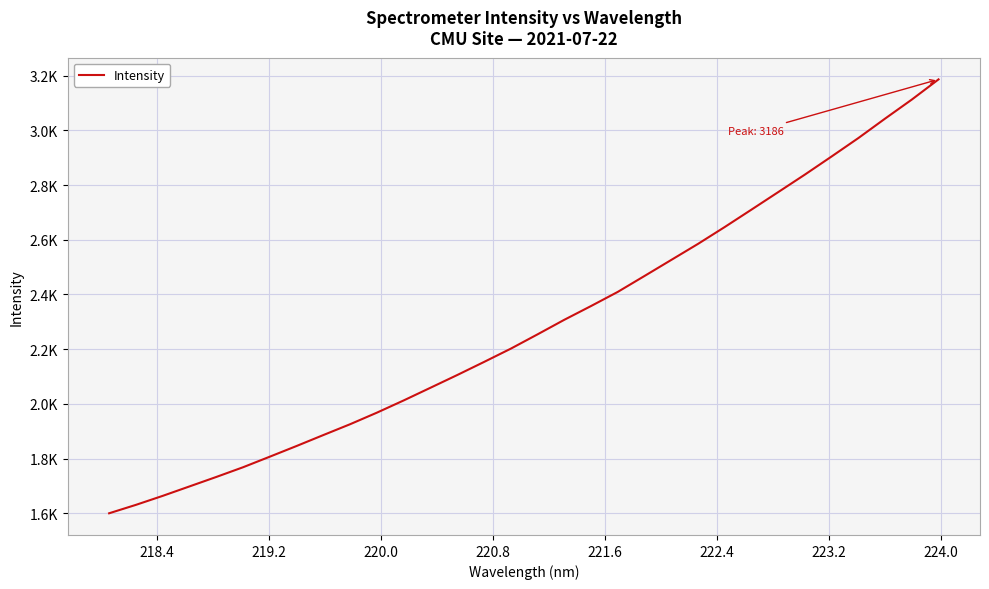

What is the greatest value displayed?

3186.4